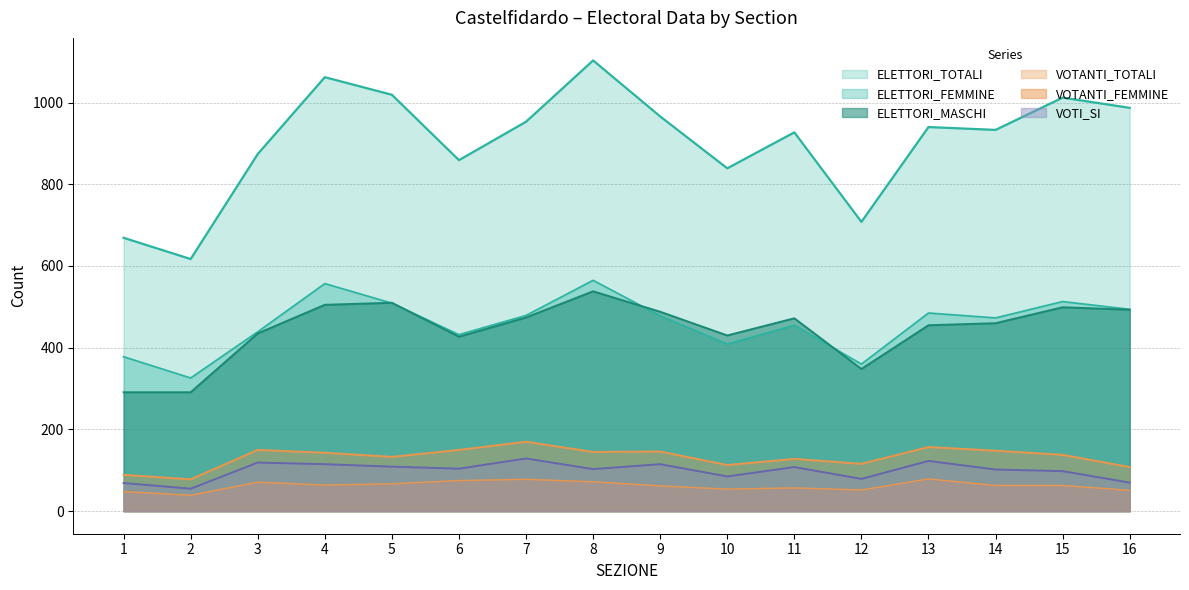

What is the difference between the maximum and second lowest values in the VOTI_SI series?

60